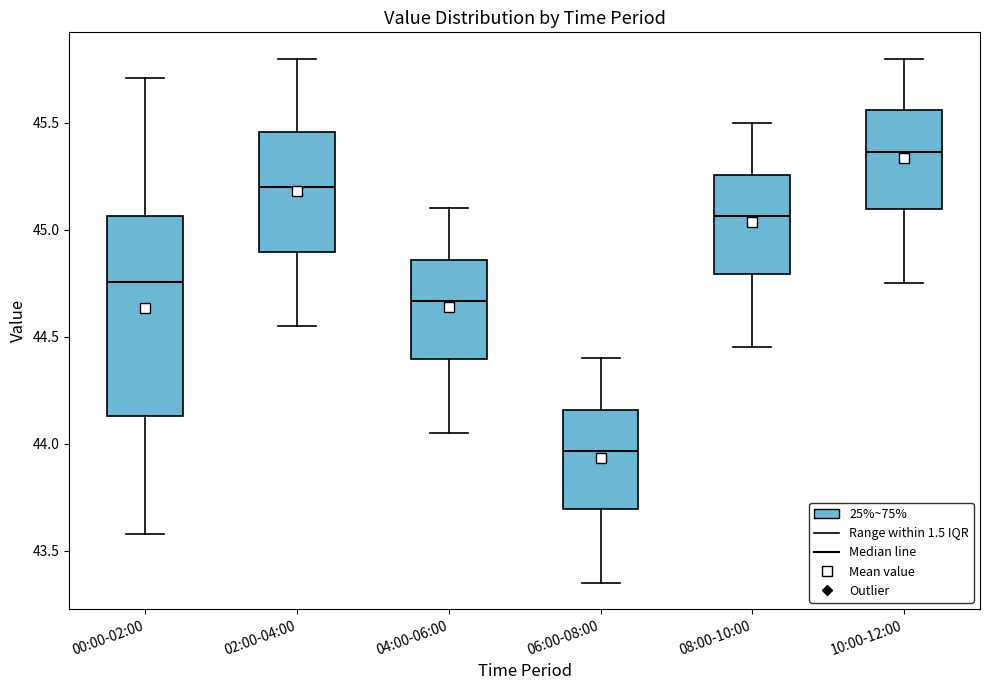

Reading left to right, transcribe this box plot: for each box, give where its median line is, the range the box spans, and where its two whiskers end, as read against the y-axis. The values are not printed on the chart, so give them approximately, as read against the axis.

00:00-02:00: median 44.75, box 44.15 to 45.05, whiskers 43.60 to 45.70
02:00-04:00: median 45.20, box 44.90 to 45.45, whiskers 44.55 to 45.80
04:00-06:00: median 44.65, box 44.40 to 44.85, whiskers 44.05 to 45.10
06:00-08:00: median 43.95, box 43.70 to 44.15, whiskers 43.35 to 44.40
08:00-10:00: median 45.05, box 44.80 to 45.25, whiskers 44.45 to 45.50
10:00-12:00: median 45.35, box 45.10 to 45.55, whiskers 44.75 to 45.80